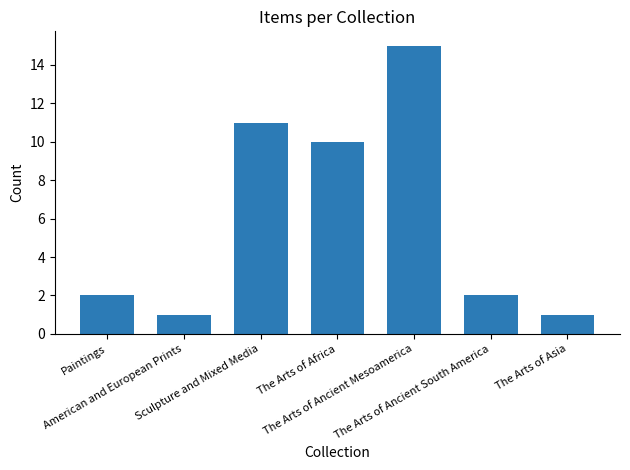

What is the sum of all values?

42